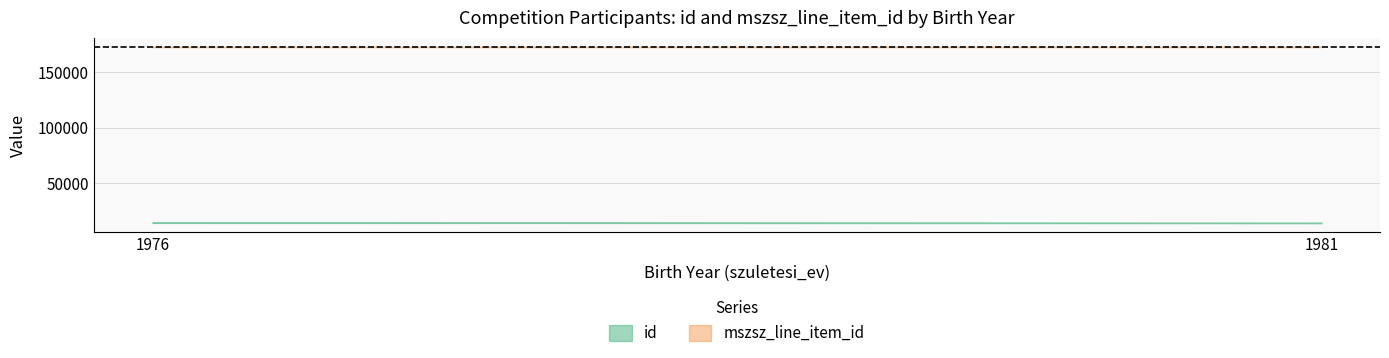

List the series in order of their peak value, highest first.

mszsz_line_item_id, id